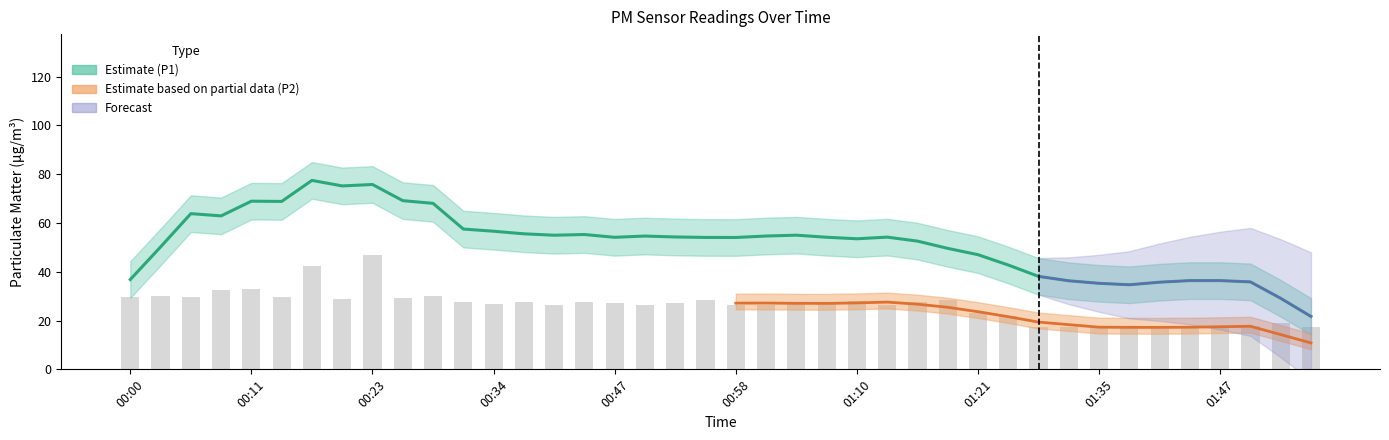

Reading right to left, transcribe all the data shown in this chart.

01:56=17.5	01:53=18.9	01:50=17.8	01:47=17.1	01:44=17.0	01:41=16.5	01:38=17.9	01:35=17.4	01:32=17.3	01:29=17.4	01:24=21.7	01:21=23.2	01:18=28.4	01:15=27.5	01:12=26.4	01:10=28.0	01:07=27.4	01:04=26.7	01:01=26.5	00:58=26.6	00:56=28.6	00:53=27.3	00:50=26.4	00:47=27.3	00:44=27.7	00:41=26.5	00:39=27.5	00:34=26.8	00:32=27.4	00:29=29.9	00:26=29.4	00:23=46.7	00:20=28.8	00:17=42.5	00:14=29.6	00:11=33.1	00:09=32.5	00:06=29.8	00:03=29.9	00:00=29.7